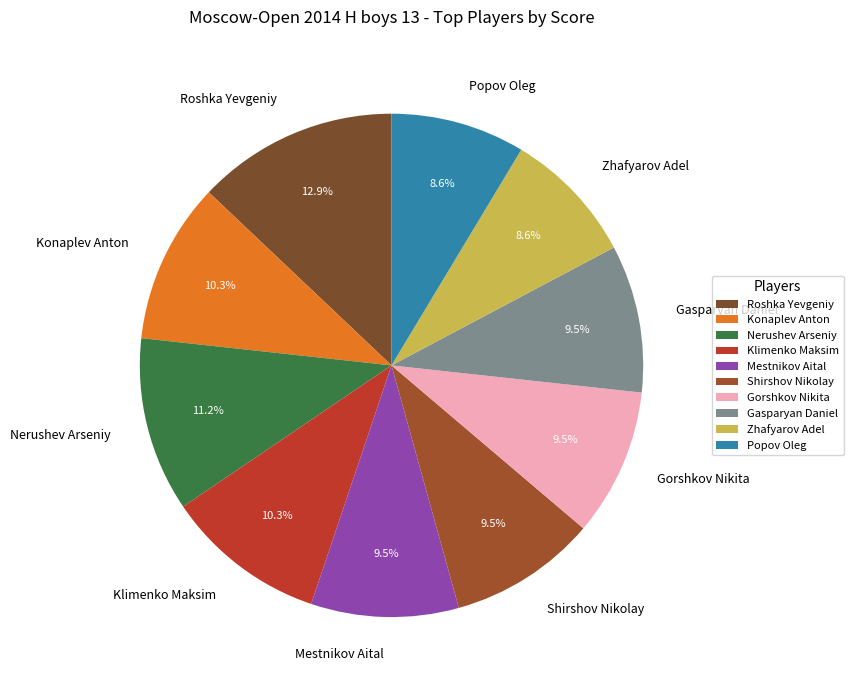

True or false: Nerushev Arseniy accounts for 11% of the total.

True